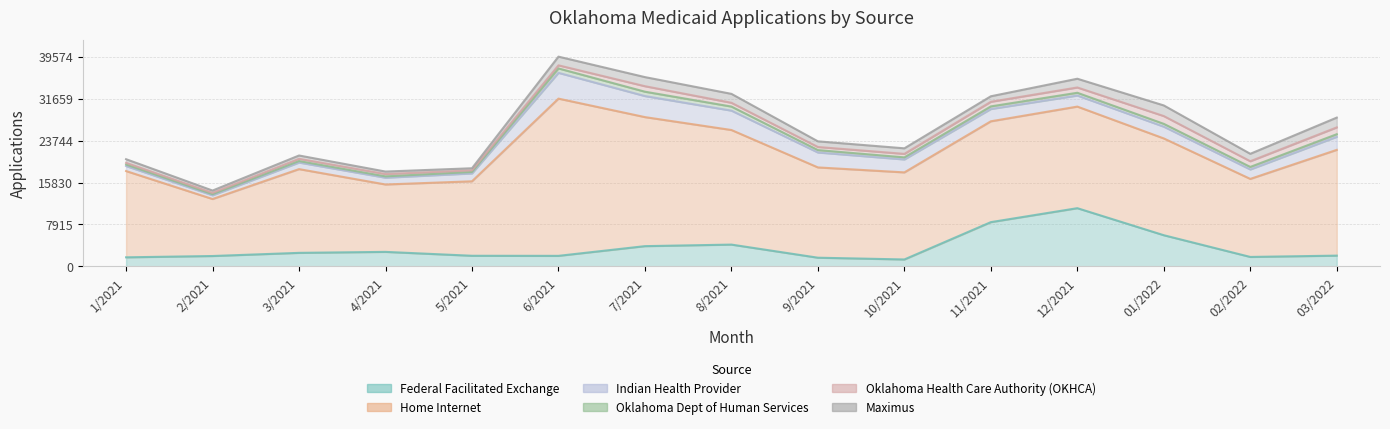

How many distinct data groups are displayed?

6